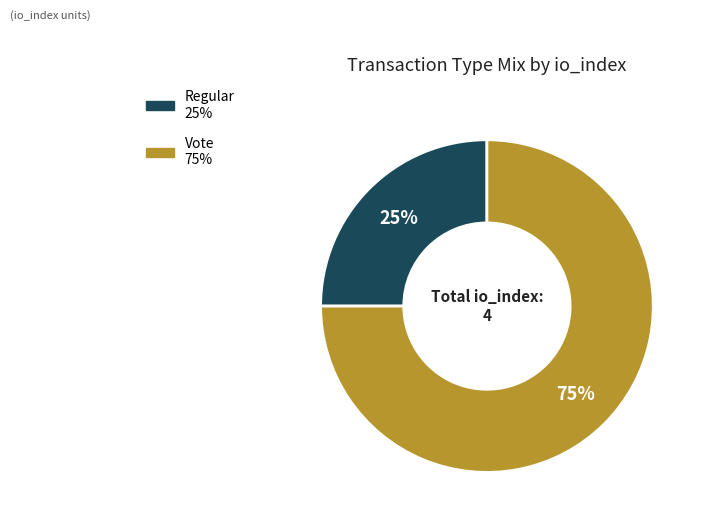

To the nearest percent, what is the difference between the largest and smallest slice percentages?

50%